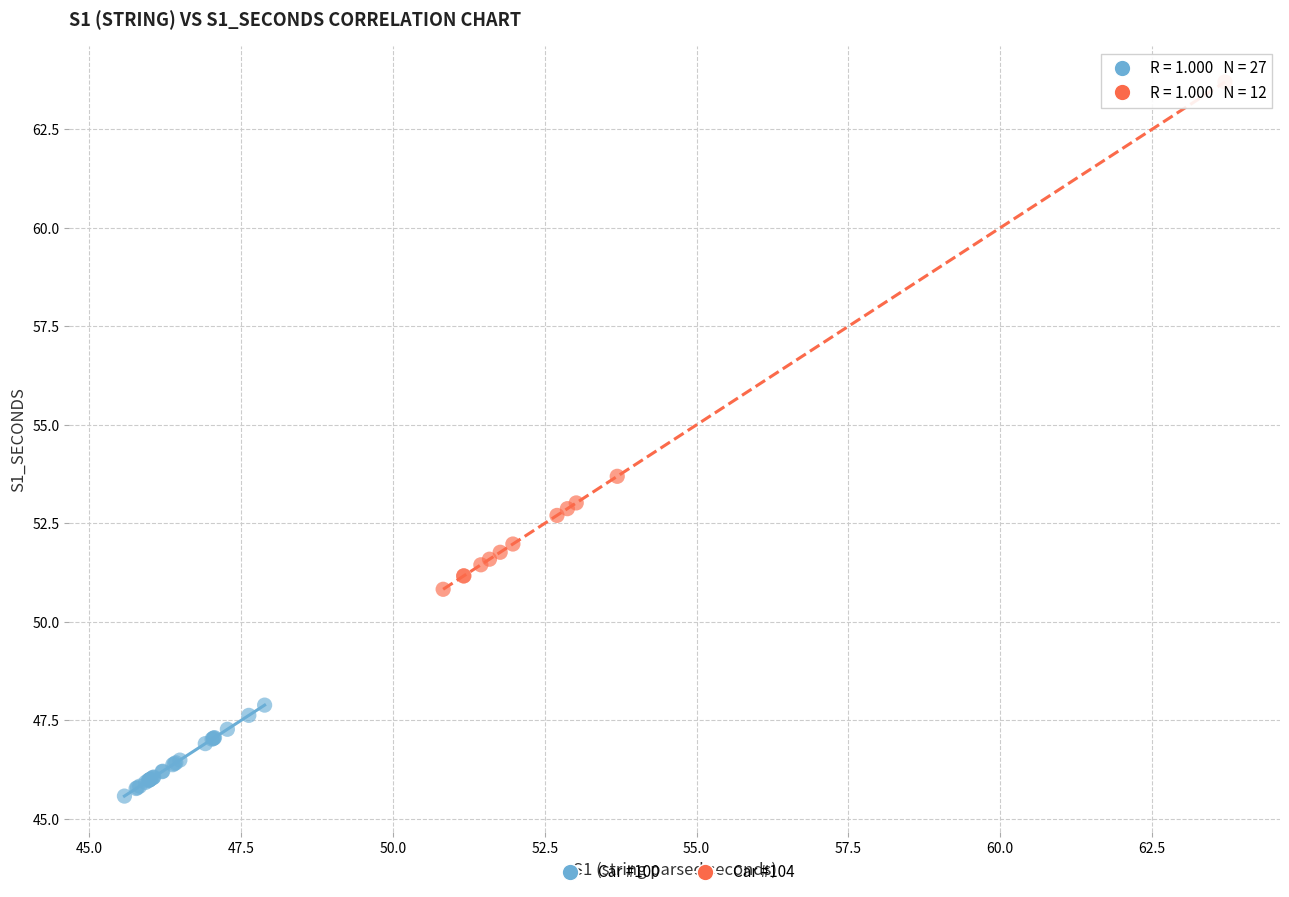

Which series contains the lowest Y value?

Car #100